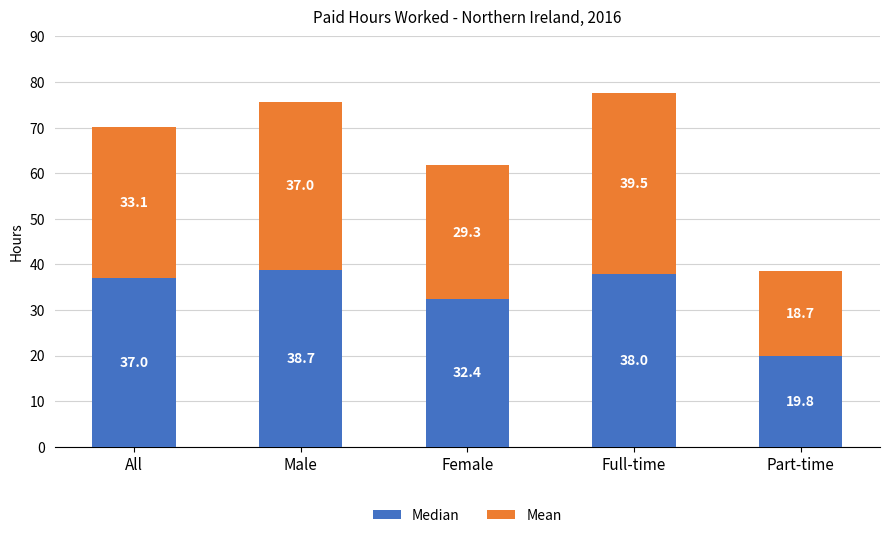

What is the difference between the Median values at Female and All?

4.6